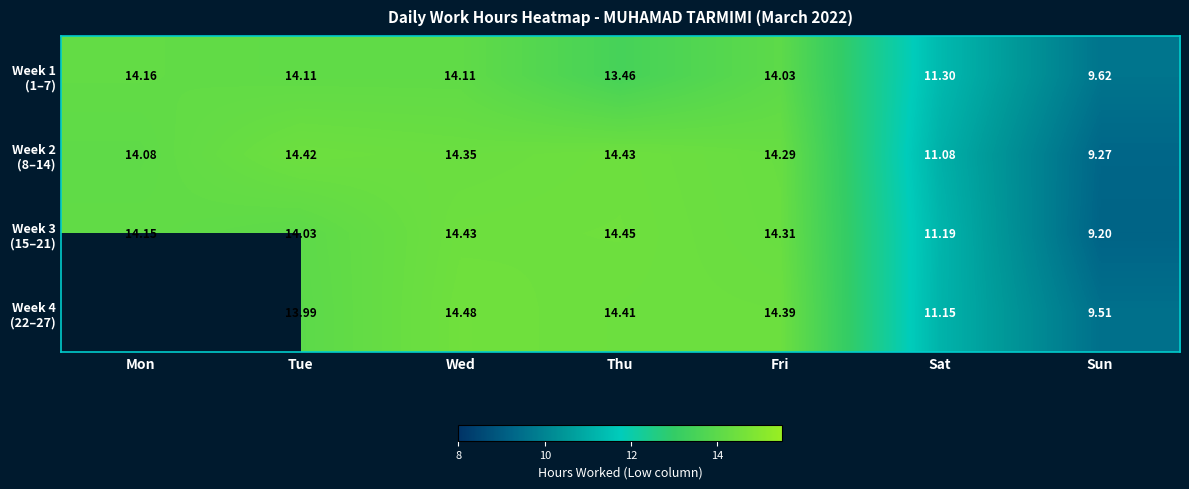

Rank the categories by Week 2 (8–14) value from highest to lowest.

Thu, Tue, Wed, Fri, Mon, Sat, Sun